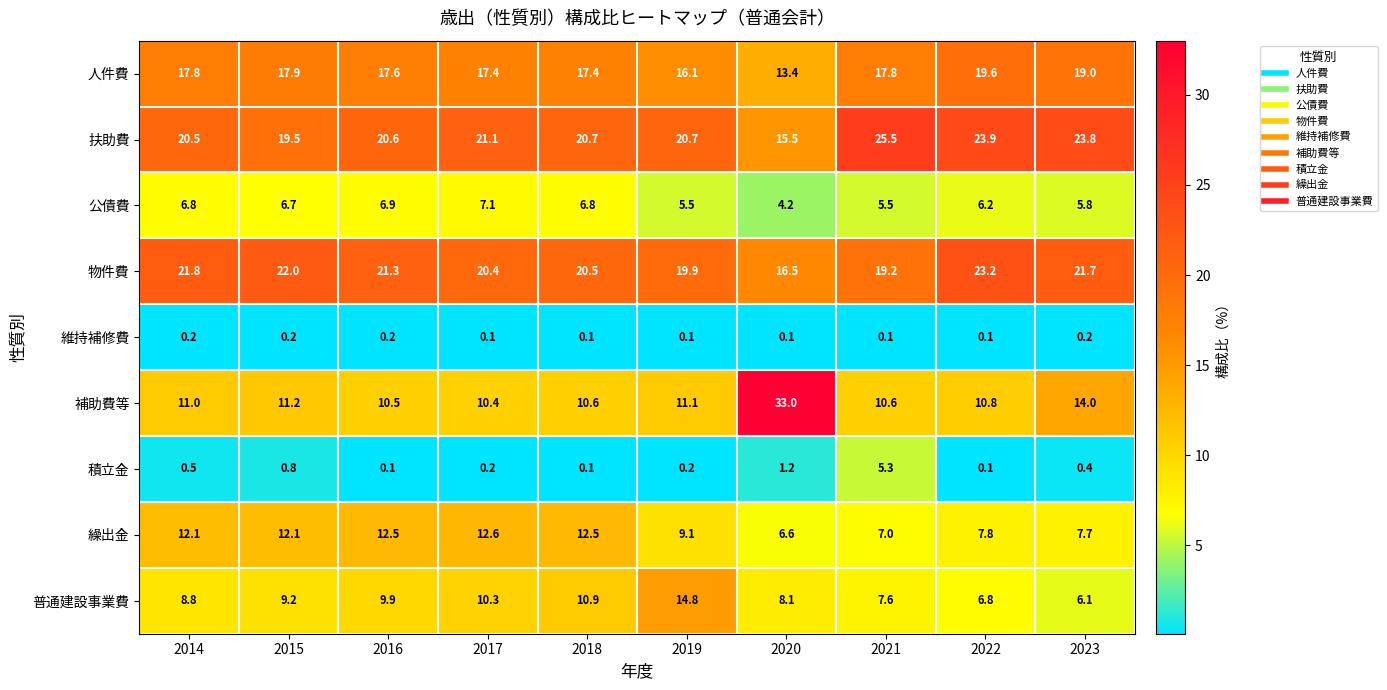

Is the value of 普通建設事業費 at 2015 greater than the value of 維持補修費 at 2019?

Yes